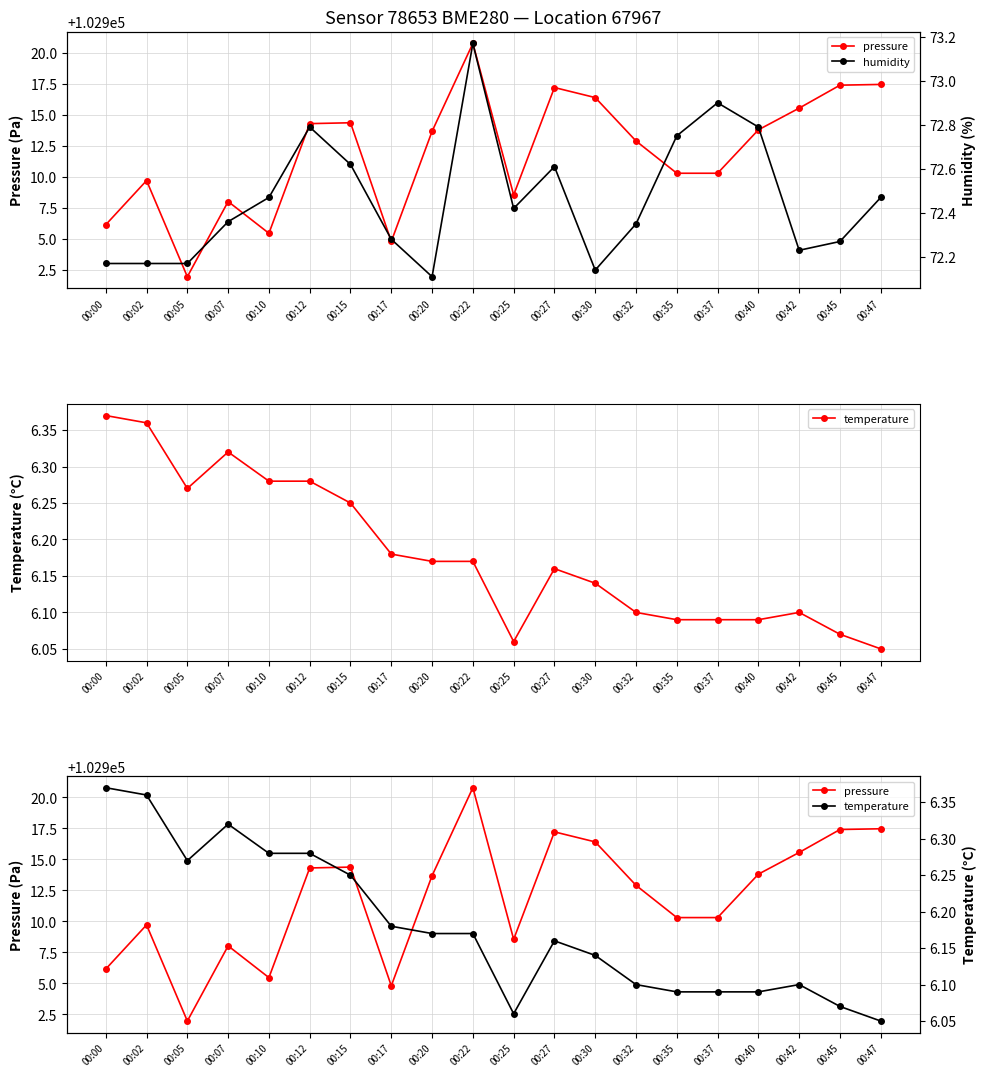

What is the spread (max minus min) of values at 00:40?

102907.7